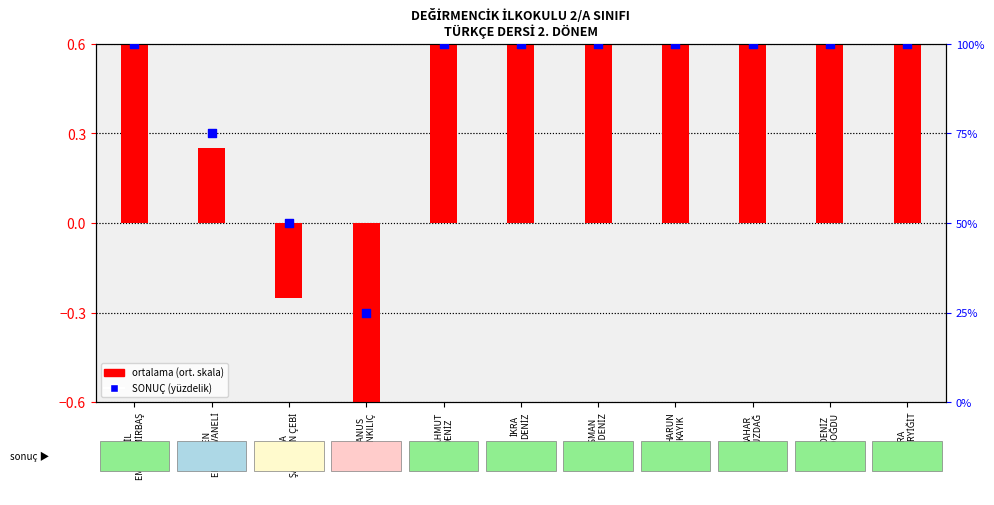

Is the value of ortalama (log2 ratio style) at BAHAR
BUZDAĞ greater than the value of SONUÇ (percentile rank) at AZRA
ALYA ERYİĞİT?

No